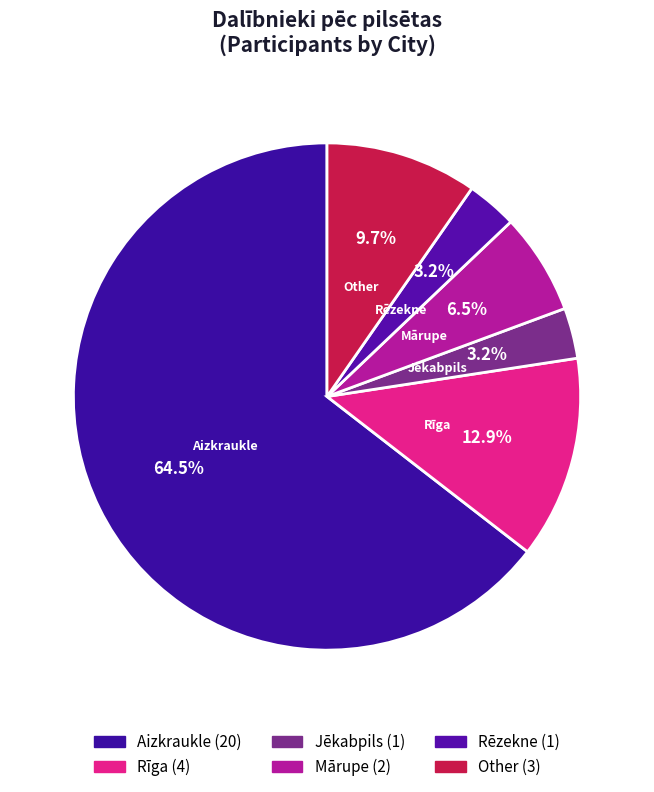

To the nearest percent, what is the difference between the largest and smallest slice percentages?

61%